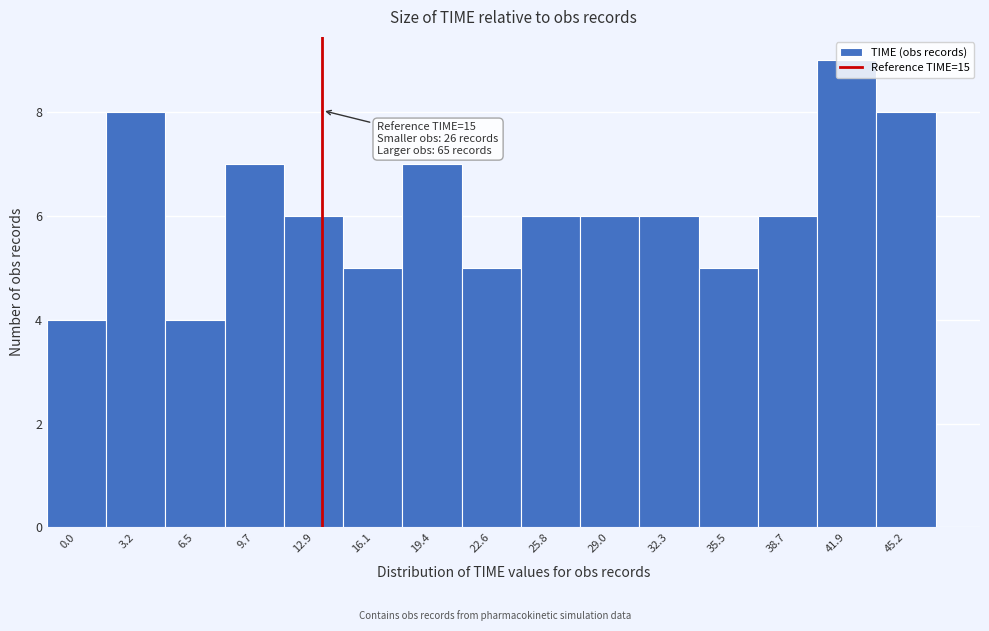

True or false: the data shows 6 at 6.5.

False